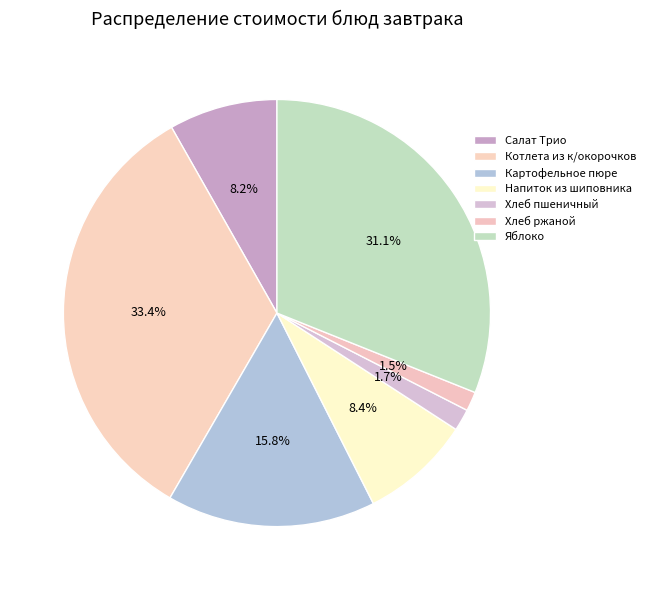

To the nearest percent, what percentage of the pie is Напиток из шиповника?

8%